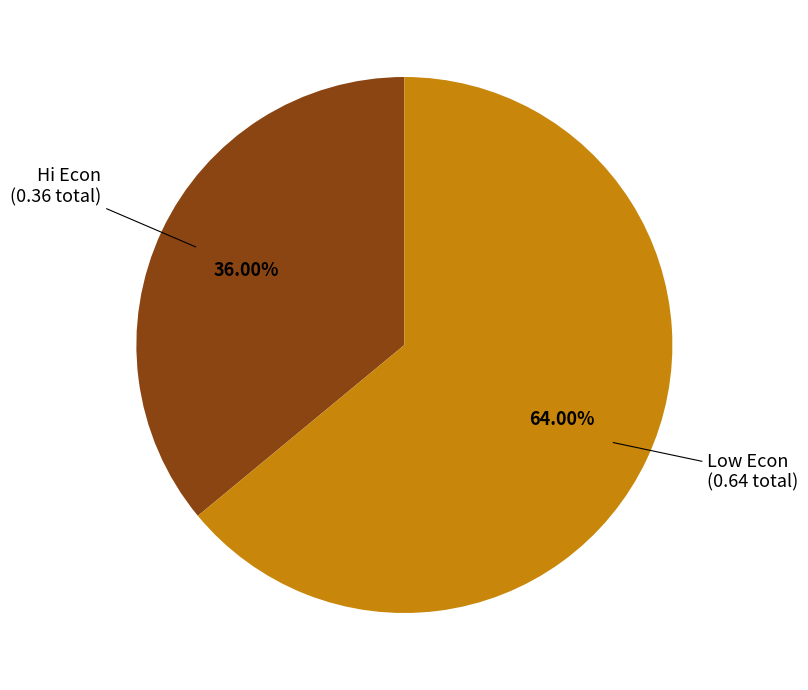

Is there any slice that represents more than half of the pie?

Yes